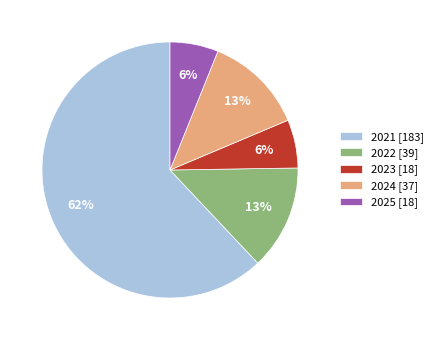

Between 2022 [39] and 2023 [18], which is larger?

2022 [39]